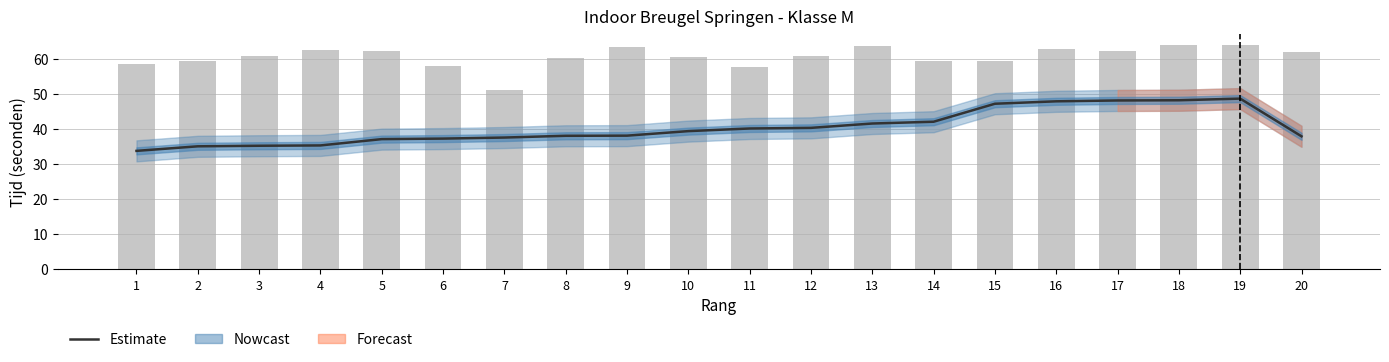

Reading right to left, transcribe all the data shown in this chart.

Estimate: 20=37.9	19=48.7	18=48.2	17=48.1	16=47.9	15=47.2	14=42.1	13=41.6	12=40.3	11=40.2	10=39.4	9=38.1	8=38.1	7=37.6	6=37.3	5=37.1	4=35.3	3=35.2	2=35.1	1=33.8
tijd1 (ronde 1): 20=61.9	19=63.8	18=64.0	17=62.4	16=62.9	15=59.5	14=59.5	13=63.8	12=60.9	11=57.6	10=60.5	9=63.5	8=60.3	7=51.0	6=57.9	5=62.4	4=62.6	3=60.9	2=59.5	1=58.7